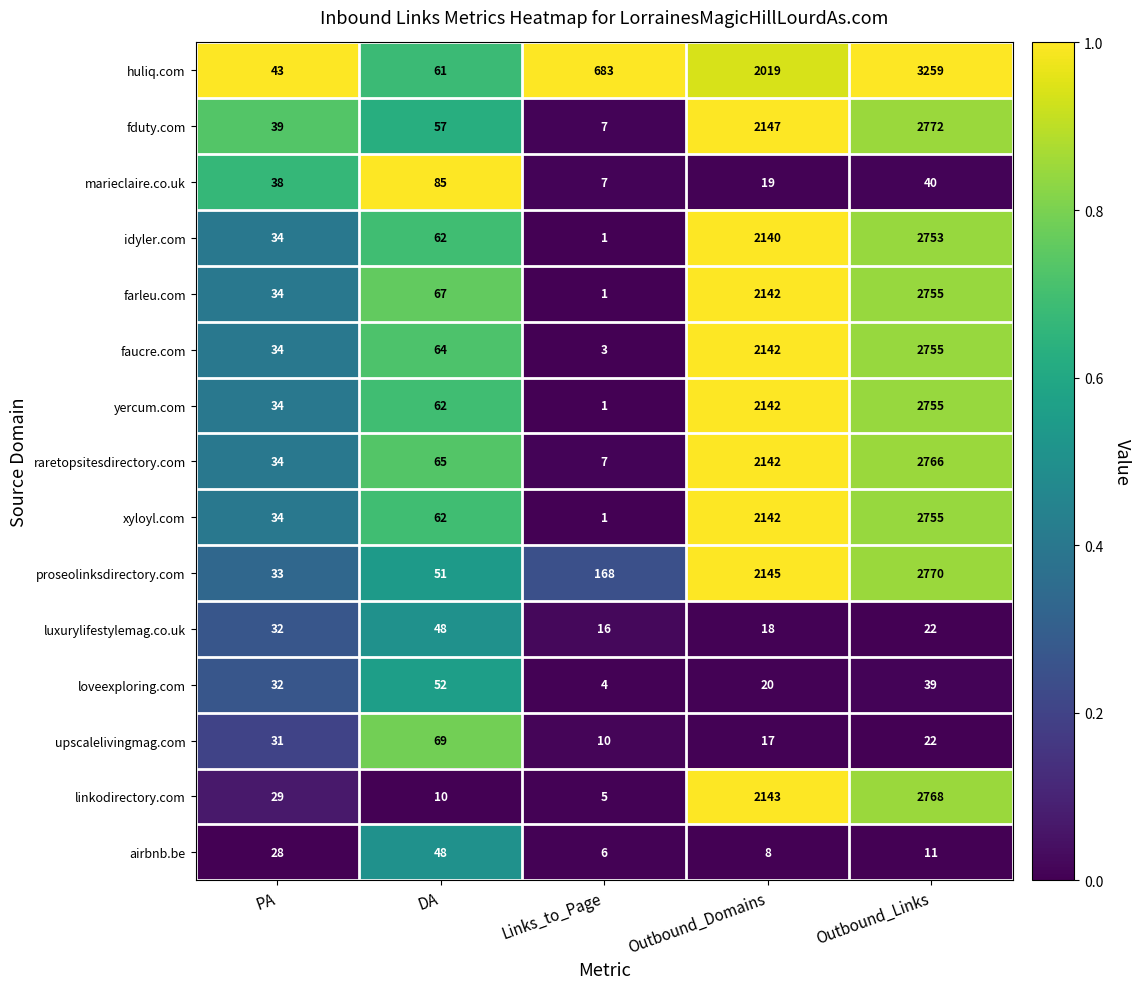

How many data points in huliq.com are less than 683?

2